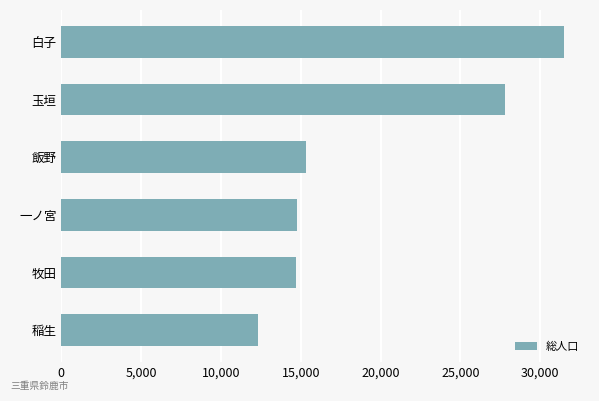

What is the difference between the maximum and minimum values?

19137